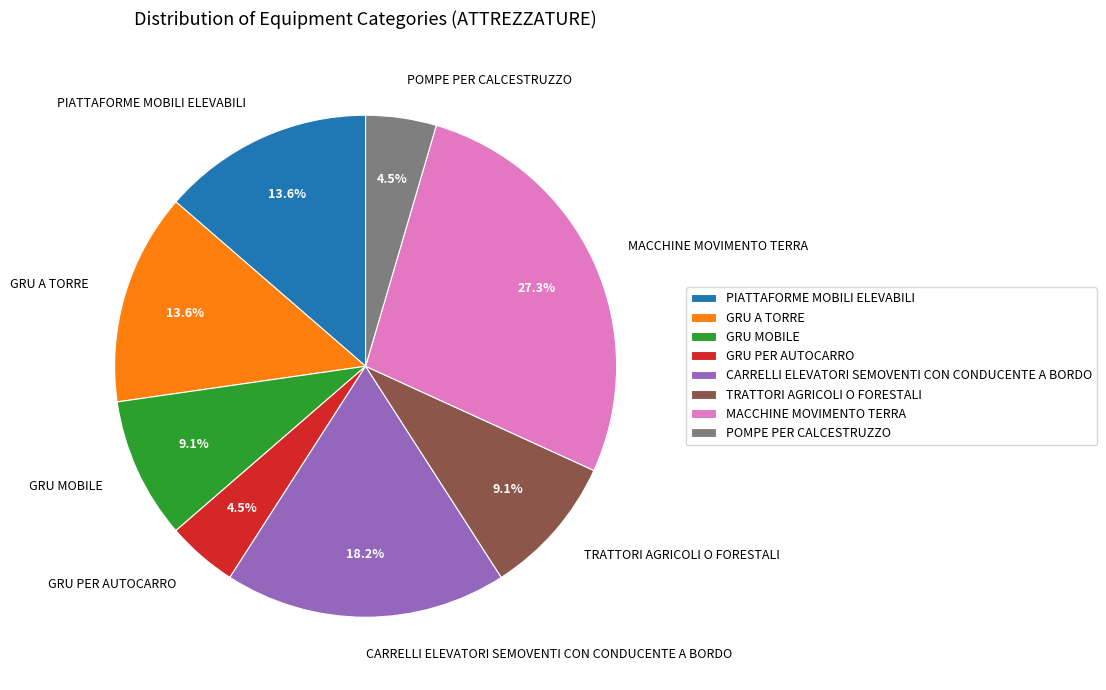

How many segments does this pie chart have?

8